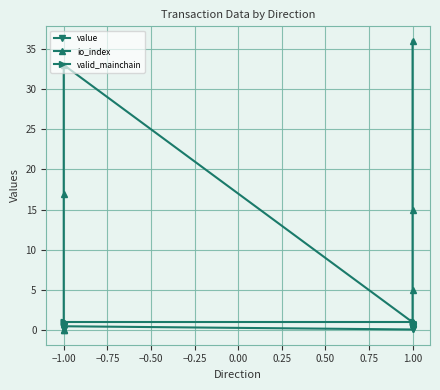

How many value values are between 0 and 1?

8